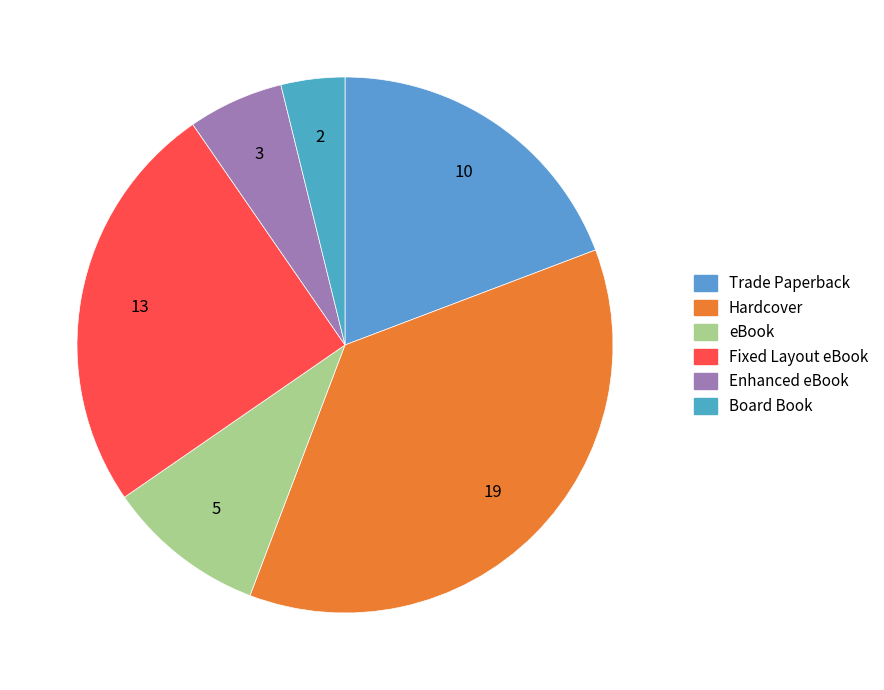

Do Trade Paperback and Board Book together represent more than half of the pie?

No